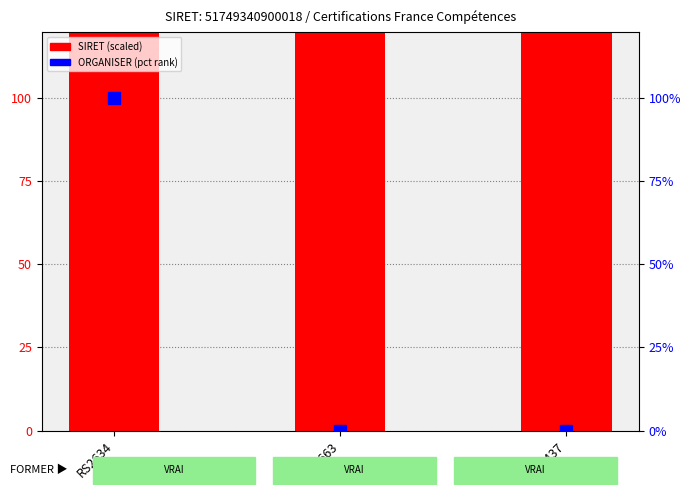

What is the difference between the highest and lowest values at RS2634?

417.5